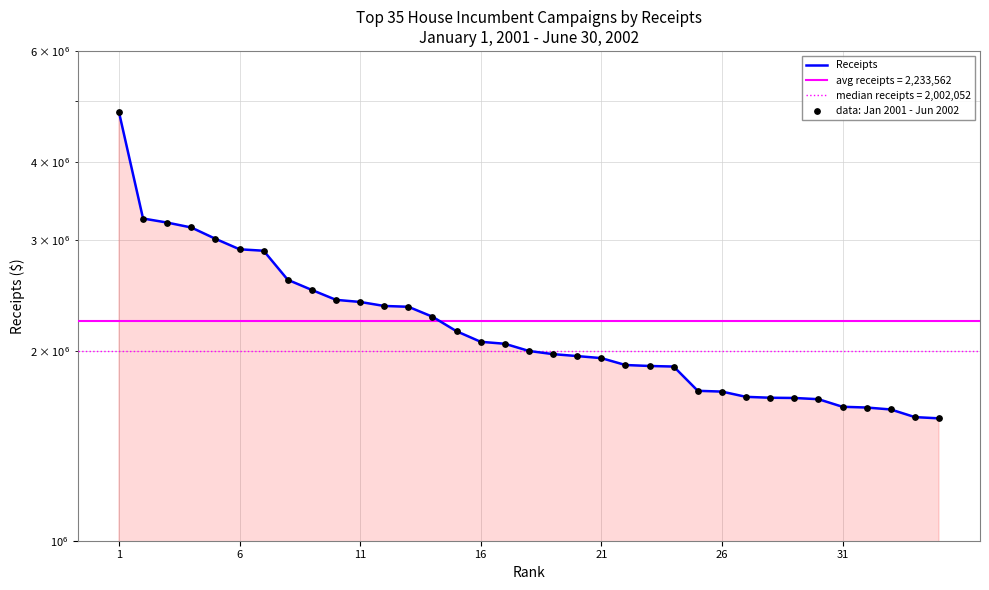

Which series has the largest total across all categories?

Receipts